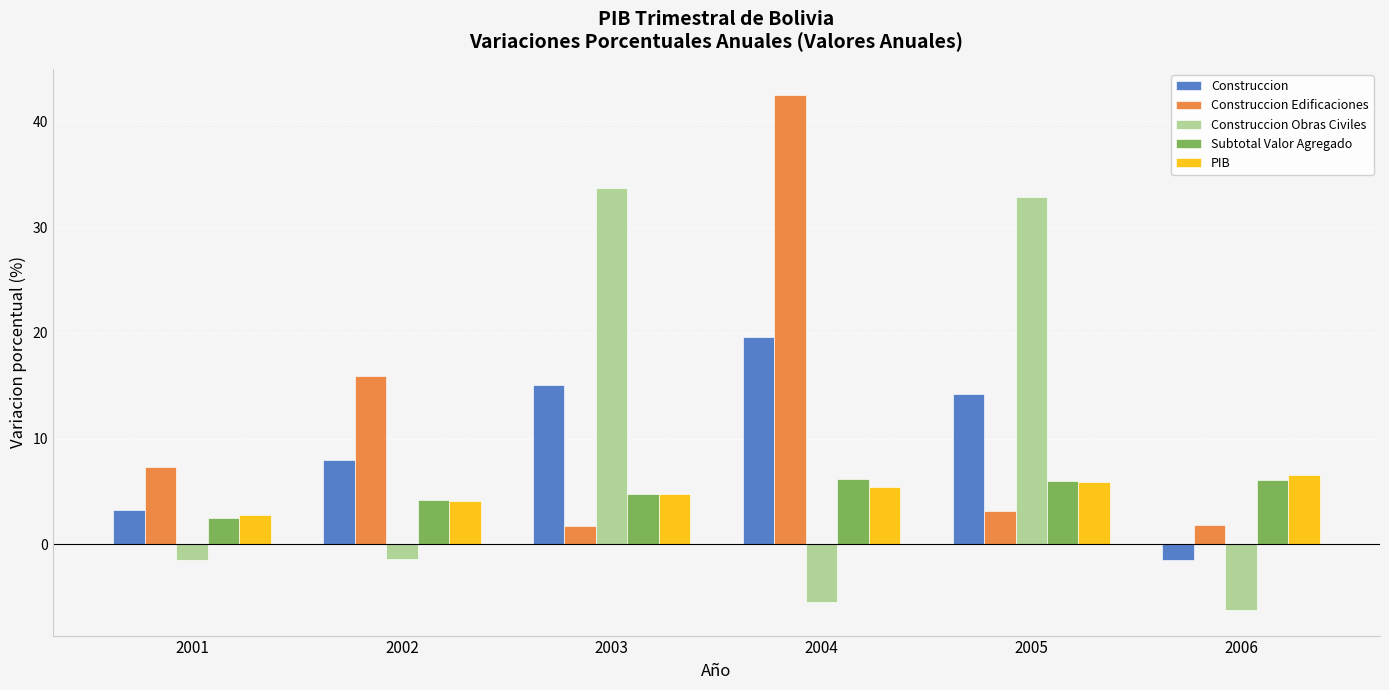

At which category is the sum across all series the highest?

2004